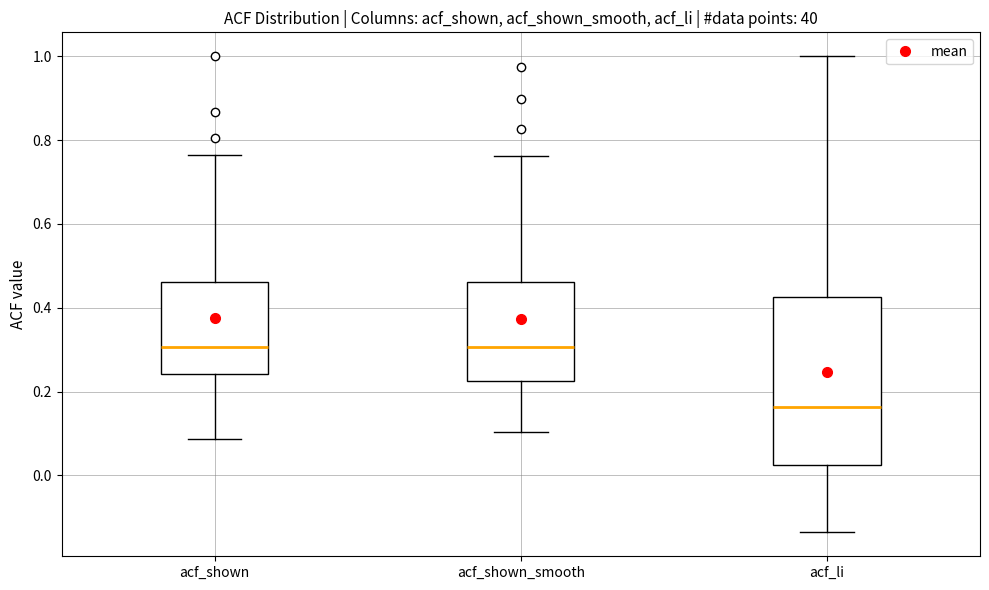

Reading left to right, read every box against the y-axis: the position of its median line, the range the box covers, and the ends of its whiskers. The values are not printed on the chart, so give them approximately, as read against the axis.

acf_shown: median 0.30, box 0.24 to 0.46, whiskers 0.08 to 0.76
acf_shown_smooth: median 0.30, box 0.22 to 0.46, whiskers 0.10 to 0.76
acf_li: median 0.16, box 0.02 to 0.42, whiskers -0.14 to 1.00